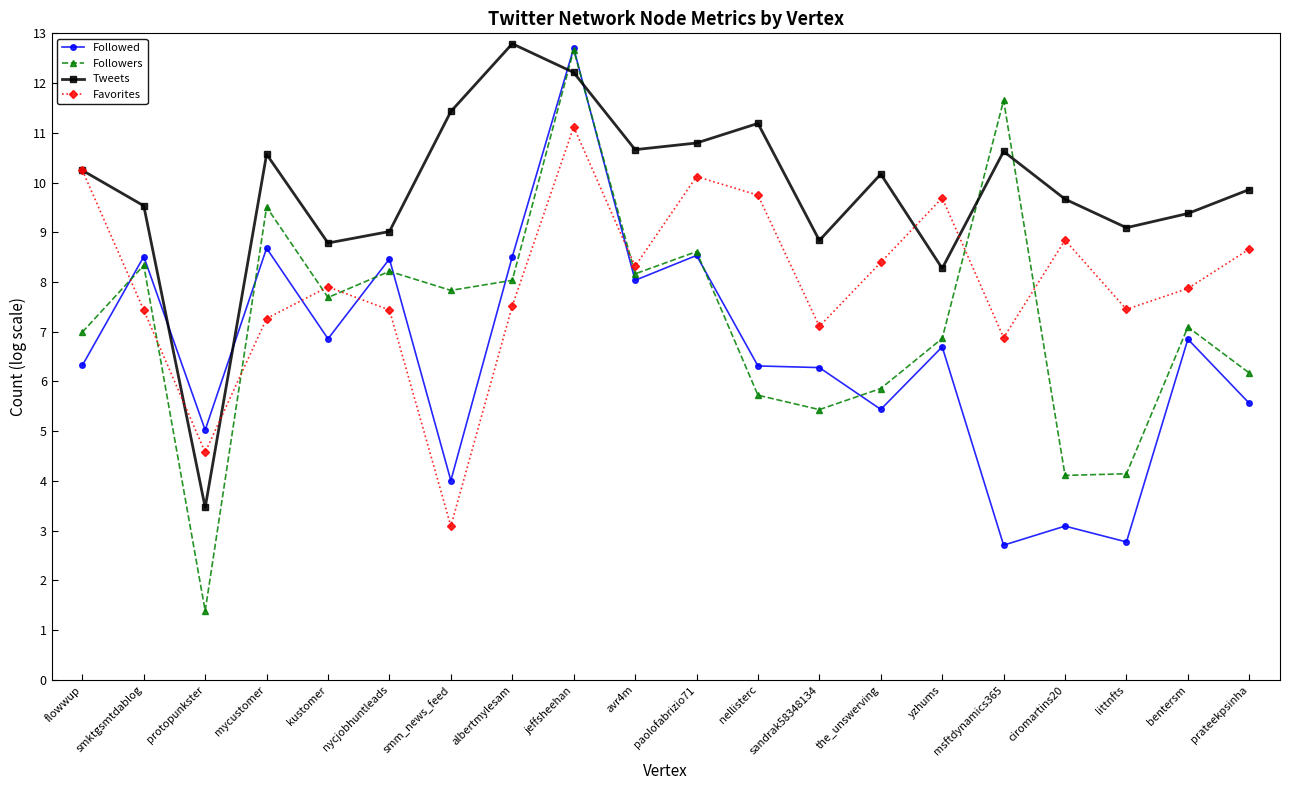

Which series has the widest spread of values?

Followers